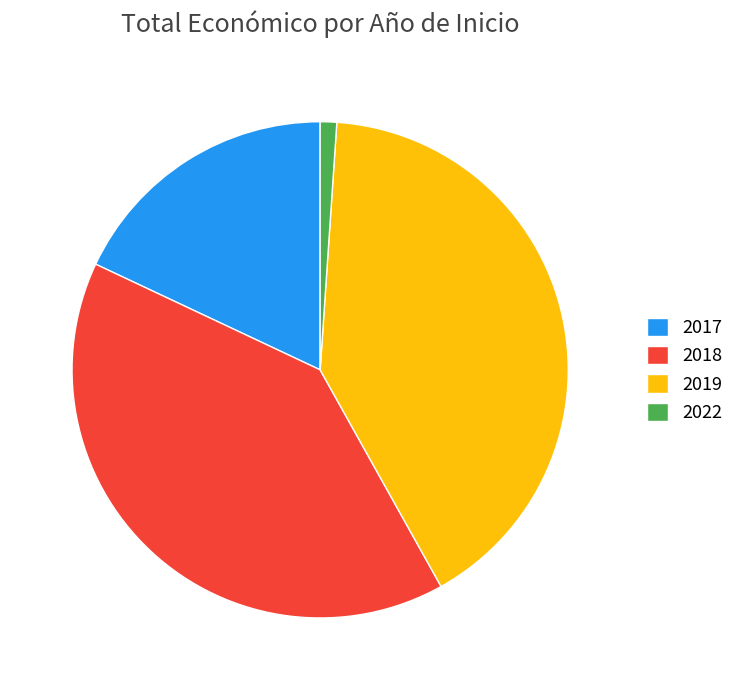

True or false: 2019 accounts for 48% of the total.

False